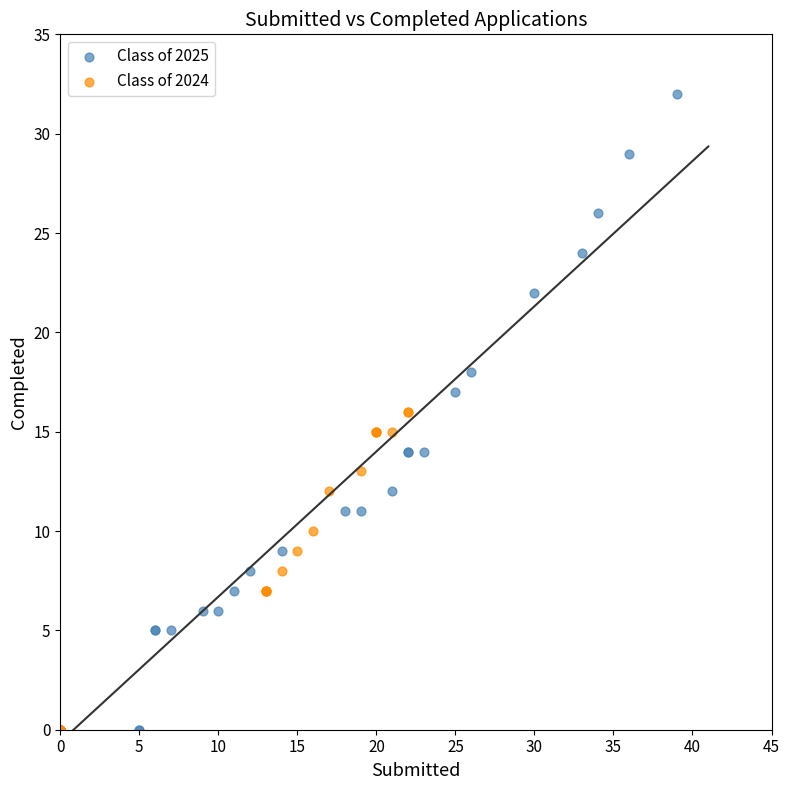

What are all the series names shown in the legend?

Class of 2025, Class of 2024